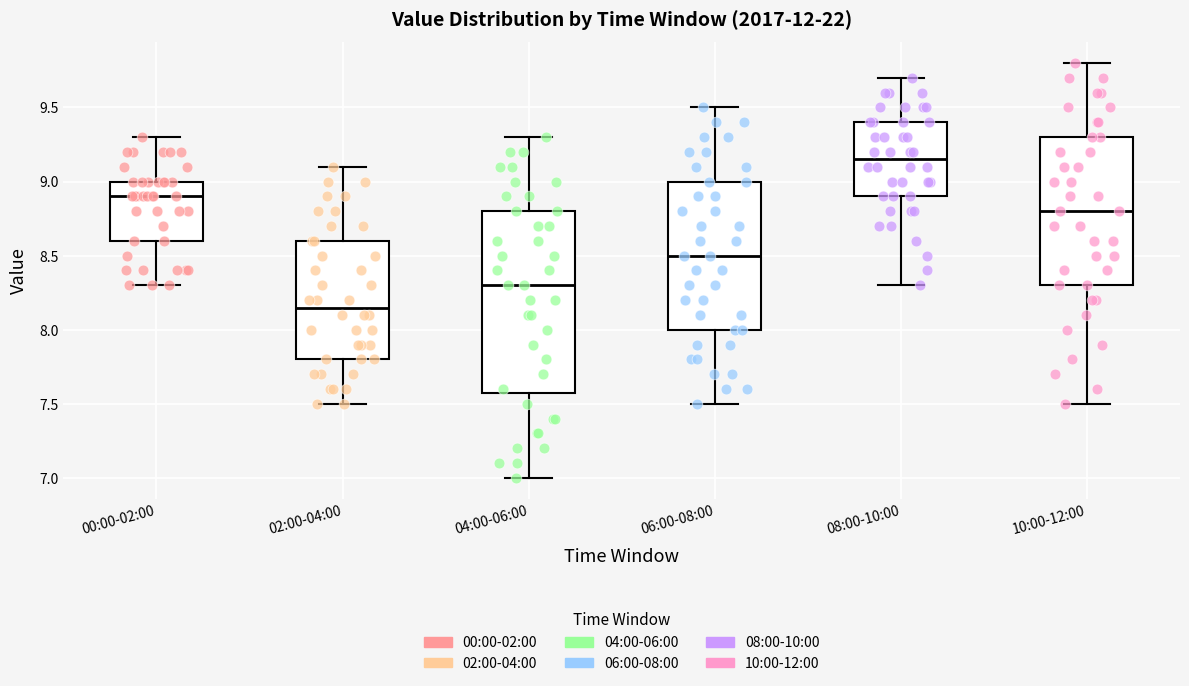

Comparing the boxes themselves (not the whiskers), which one is the tallest?

04:00-06:00